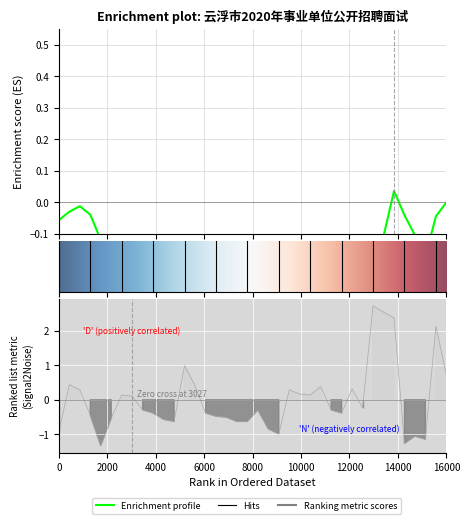

Reading left to right, list all the values displayed in this chart.

-0.9	0.4	0.3	-0.4	-1.3	-0.5	0.1	0.1	-0.3	-0.4	-0.6	-0.6	1.0	0.4	-0.4	-0.5	-0.5	-0.6	-0.6	-0.3	-0.8	-1.0	0.3	0.2	0.1	0.4	-0.3	-0.4	0.3	-0.2	2.7	2.5	2.4	-1.3	-1.1	-1.1	2.1	0.7